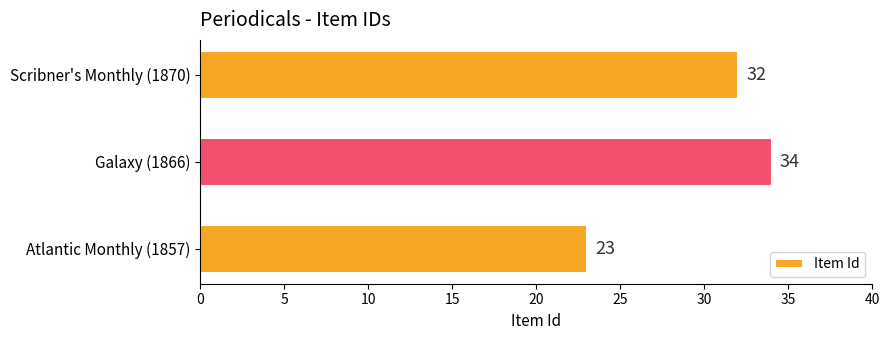

How many values are between 23 and 34?

3